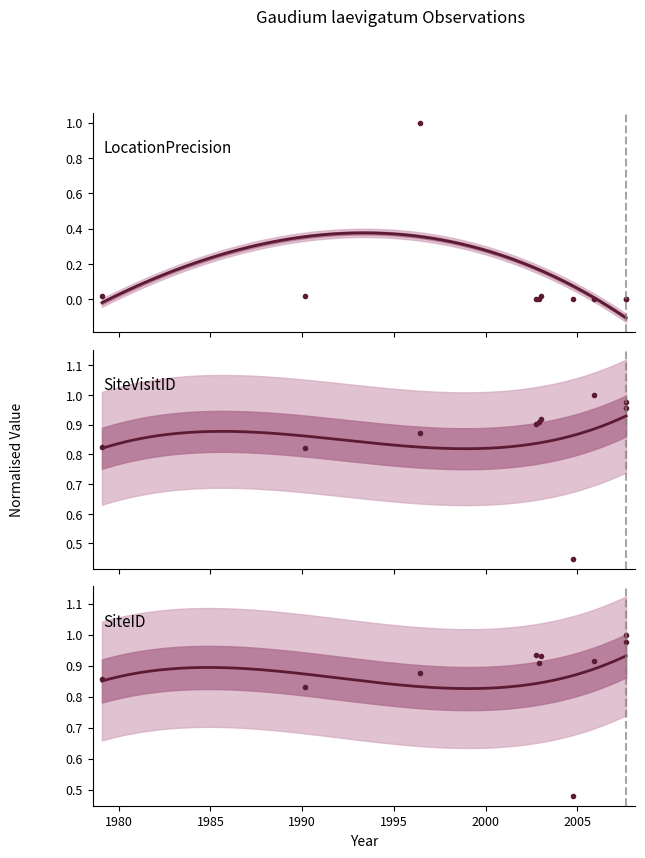

List the labels in order of SiteID value, largest first.

2007-09-04, 2007-09-04, 2002-10-16, 2003-01-17, 2005-12-12, 2002-12-09, 1996-06-26, 1979-02-21, 1990-03-01, 2004-10-17